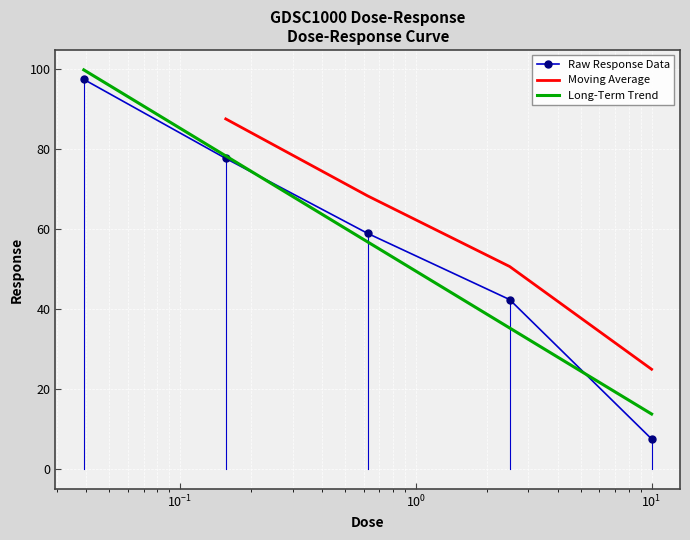

True or false: the data has more than 0 interior local peaks.

False